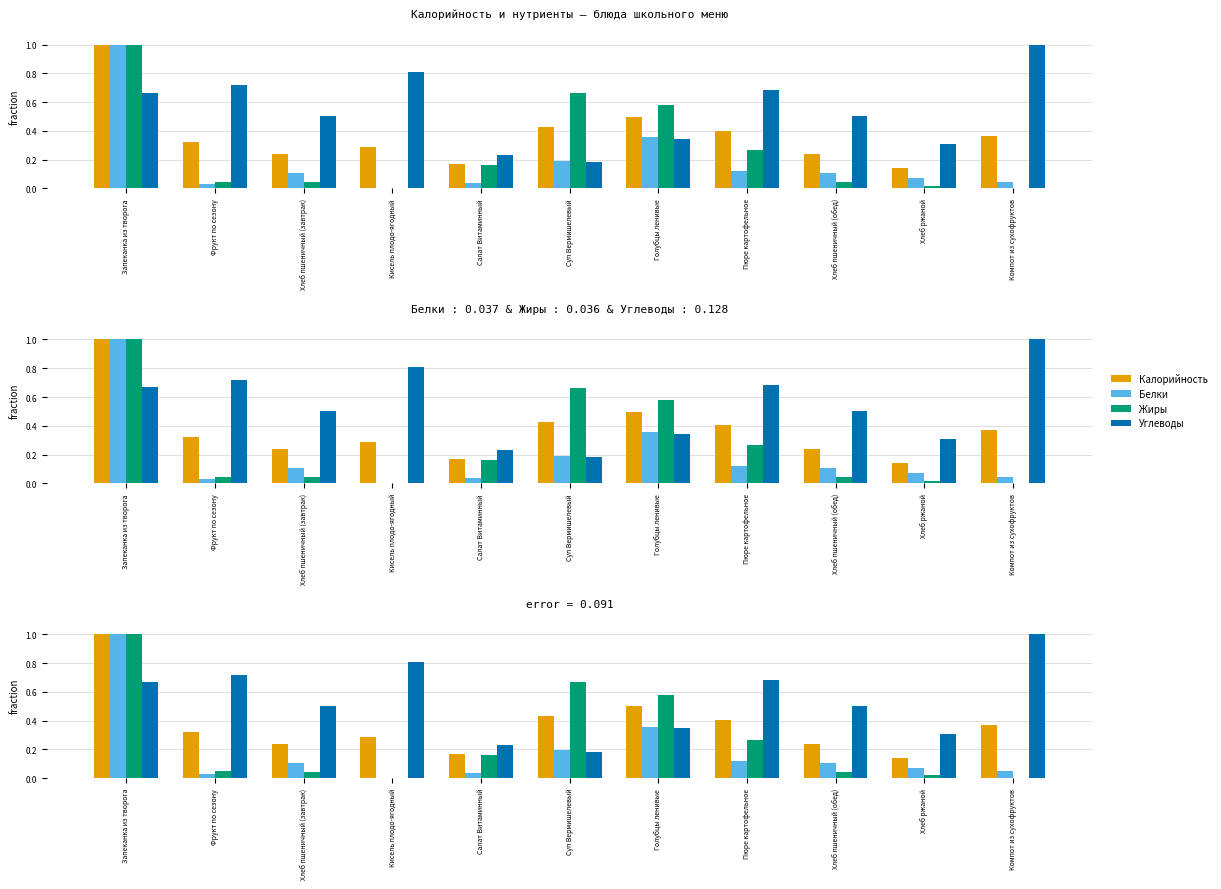

Between Фрукт по сезону and Суп Вермишелевый, which is larger?

Суп Вермишелевый